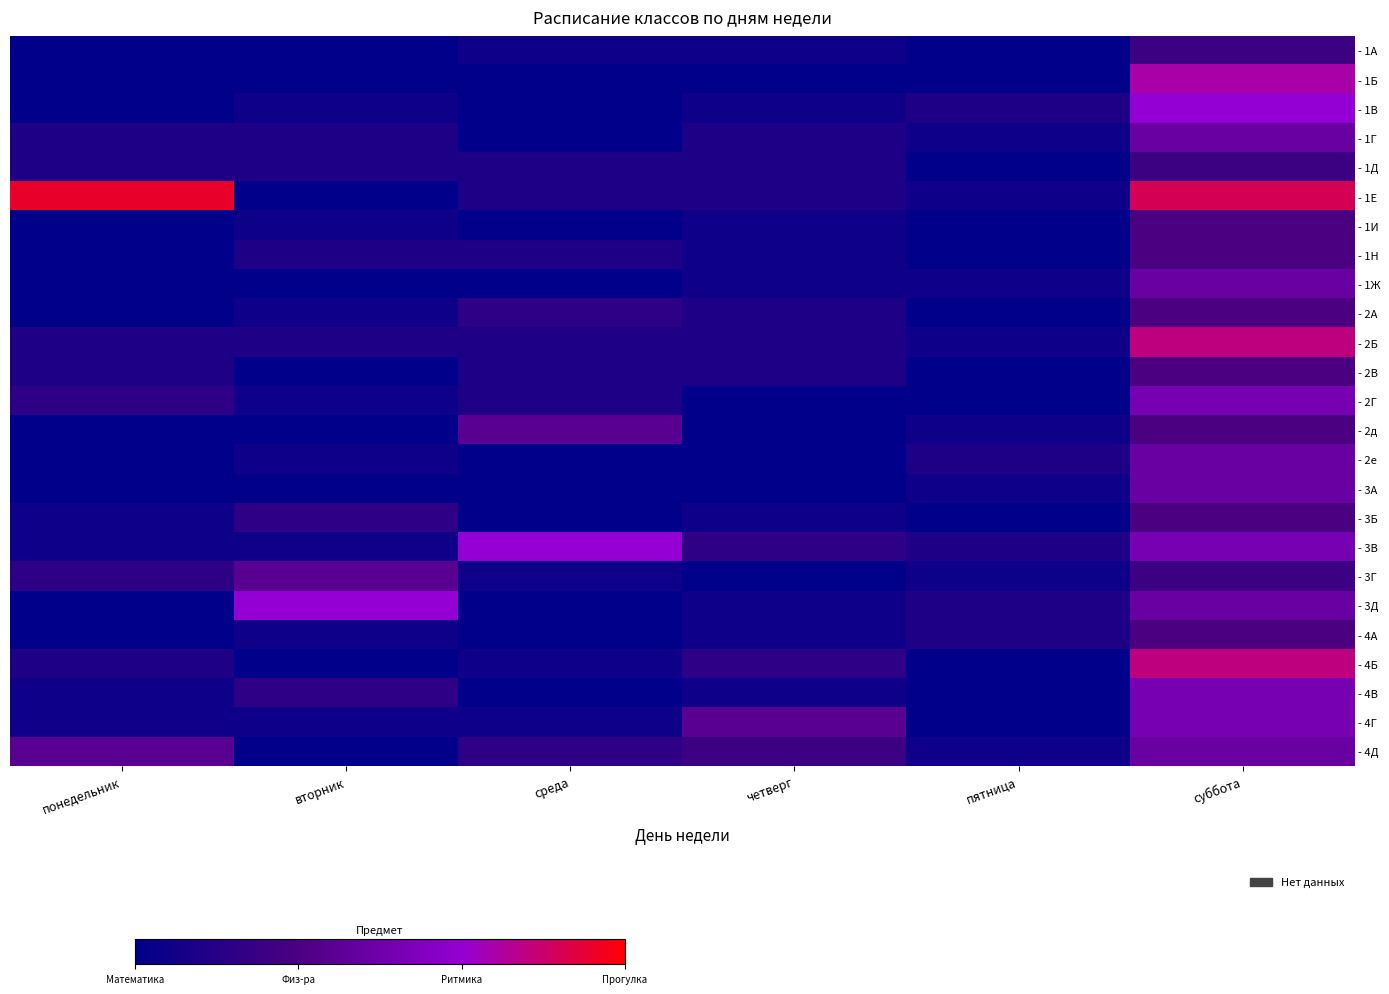

Between вторник and суббота, which series saw the biggest shift?

- 1Е